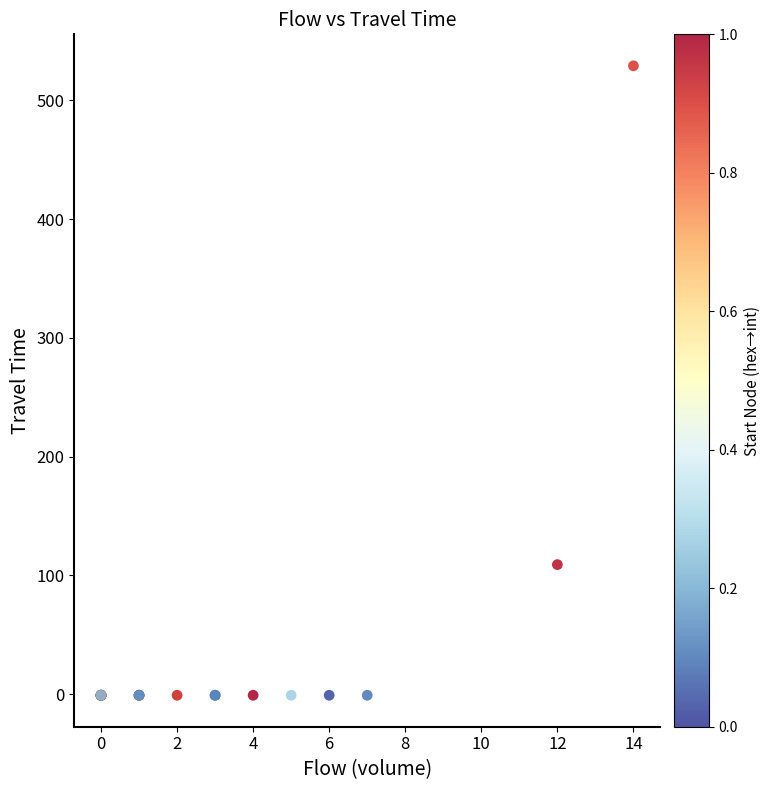

What Y value in the scatter plot is closest to 264?

109